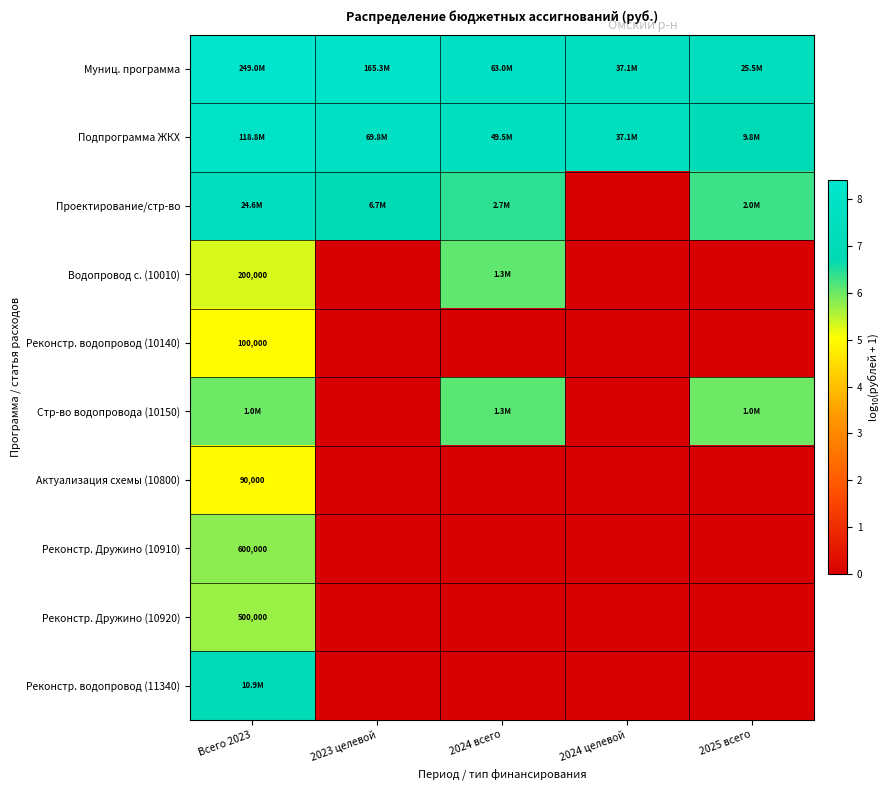

Which has a higher value, 2024 целевой or Всего 2023?

Всего 2023